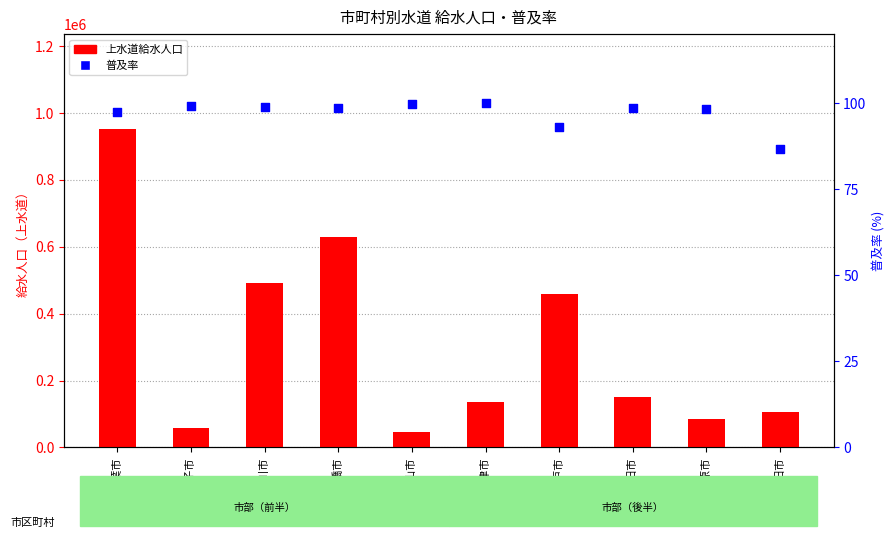

At how many categories does at least one series exceed 211383?

4